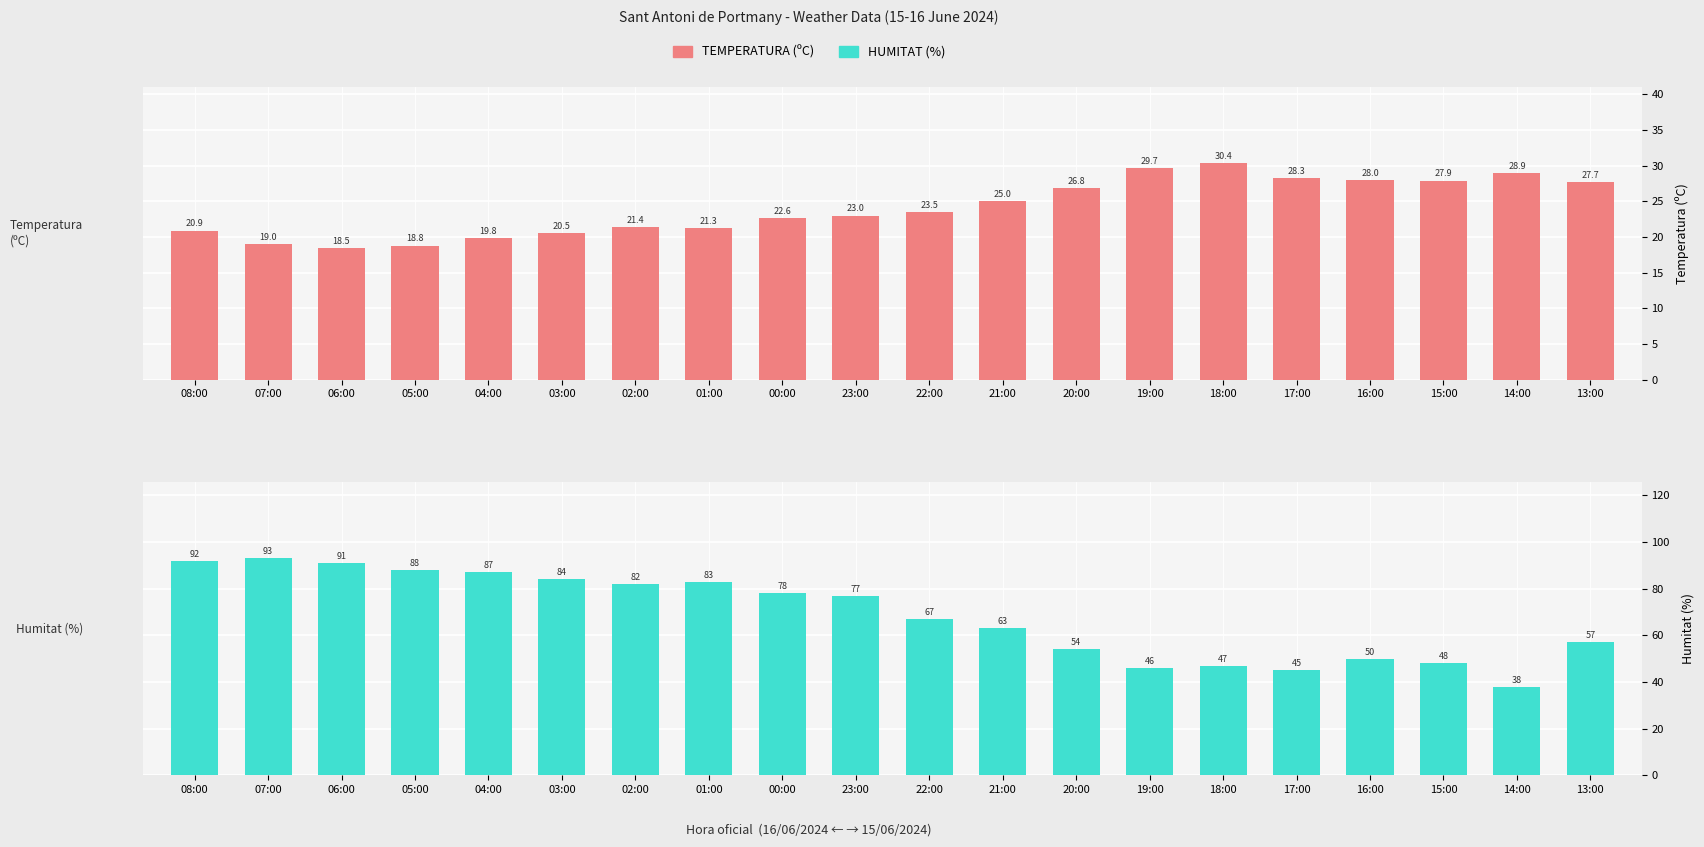

What is the difference between the highest and lowest values at 01:00?

61.7